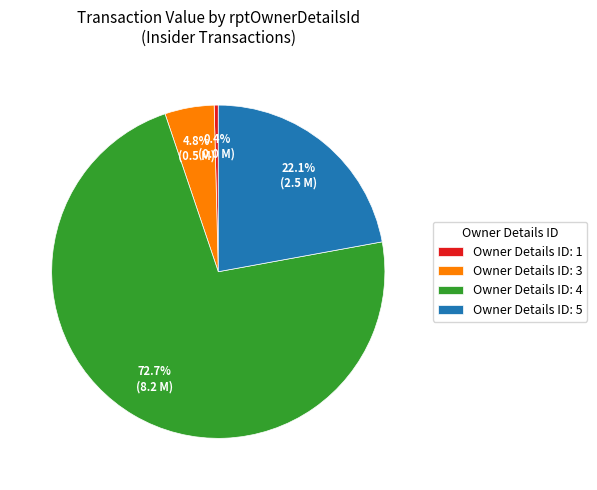

Rank the categories by value from highest to lowest.

Owner Details ID: 4, Owner Details ID: 5, Owner Details ID: 3, Owner Details ID: 1